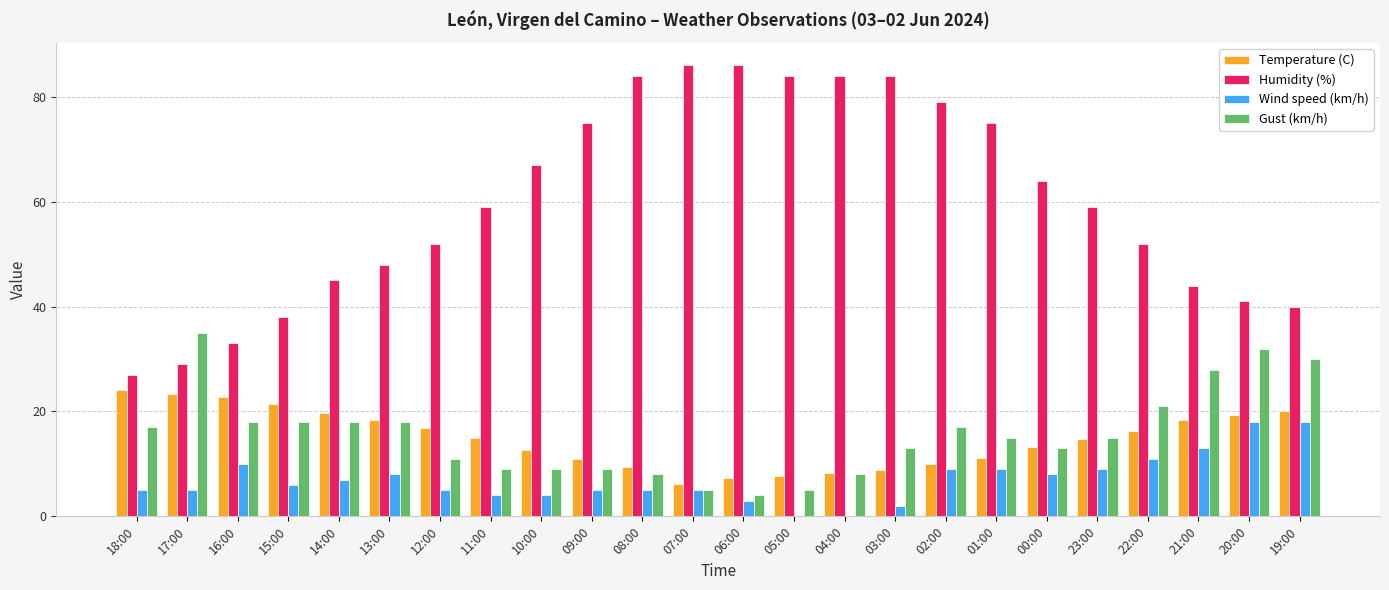

Is it true that Gust (km/h) equals 11.9 at 11:00?

False